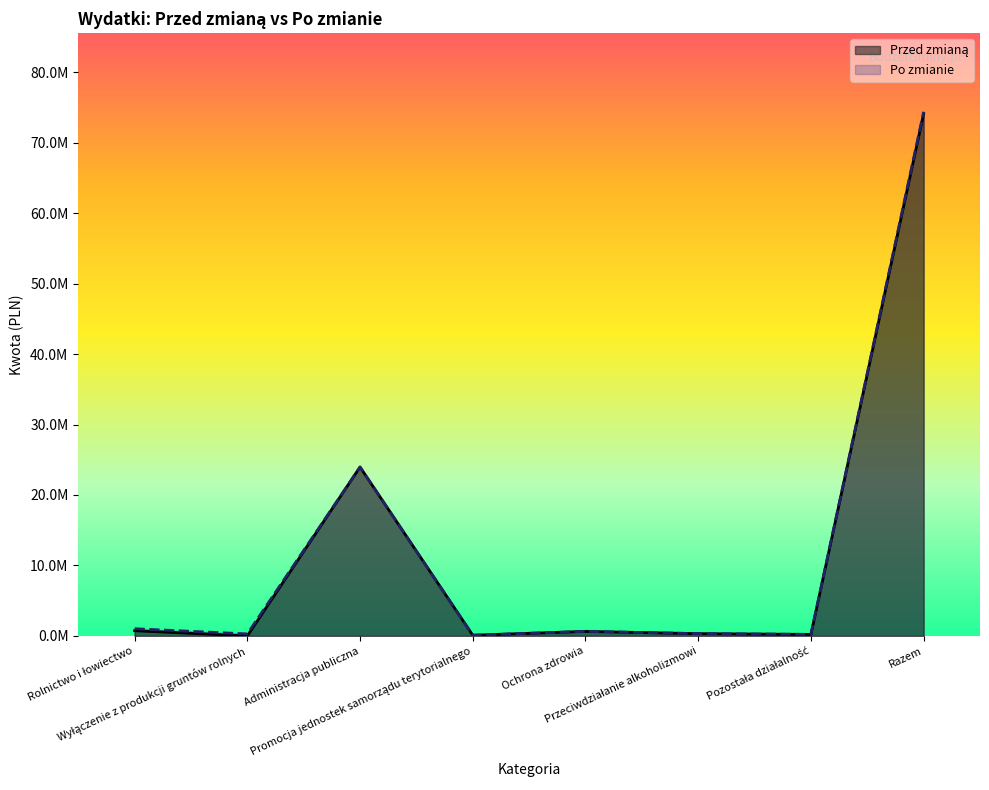

After their last crossing, which series has the higher values: Przed zmianą or Po zmianie?

Po zmianie